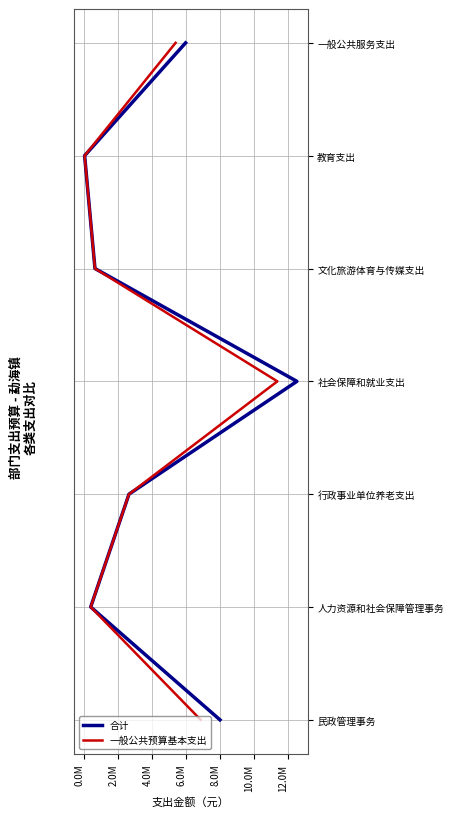

True or false: 一般公共预算基本支出 and 合计 cross at least once.

False